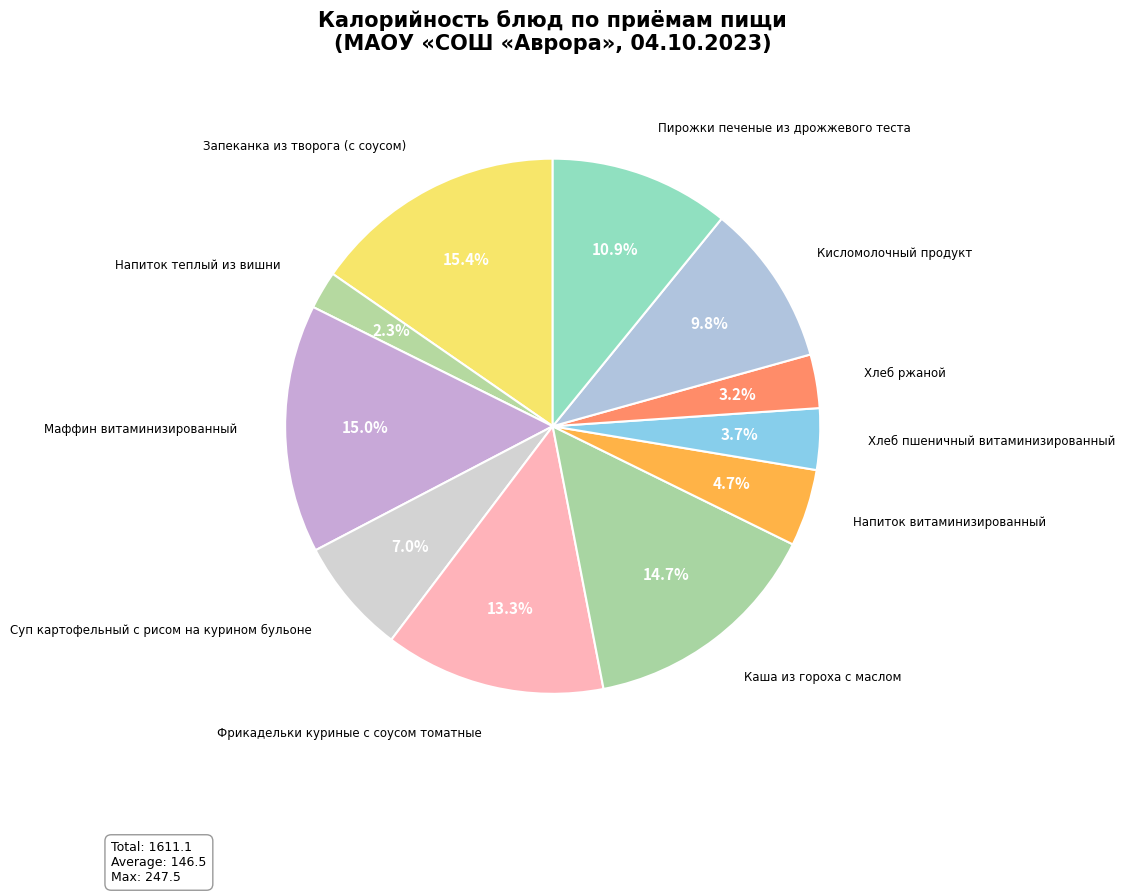

To the nearest percent, what is the difference between the largest and smallest slice percentages?

13%